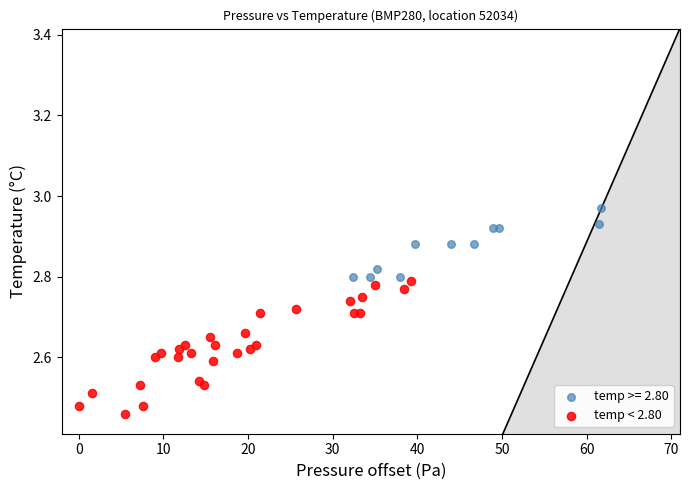

Which series has the largest Y range (max minus min)?

temp < 2.80